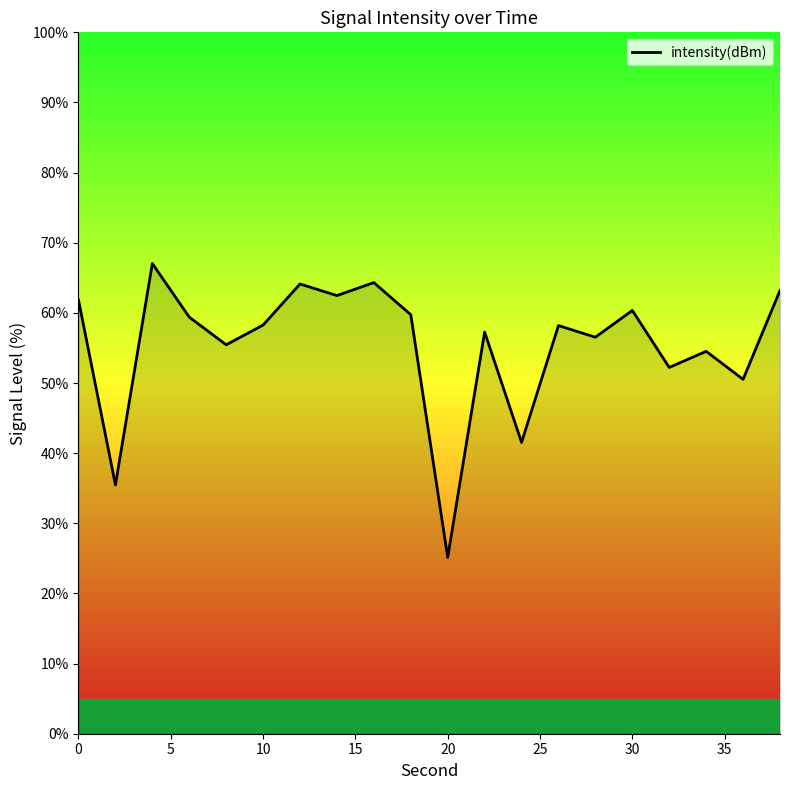

Does the chart display data point markers on the line(s)?

No